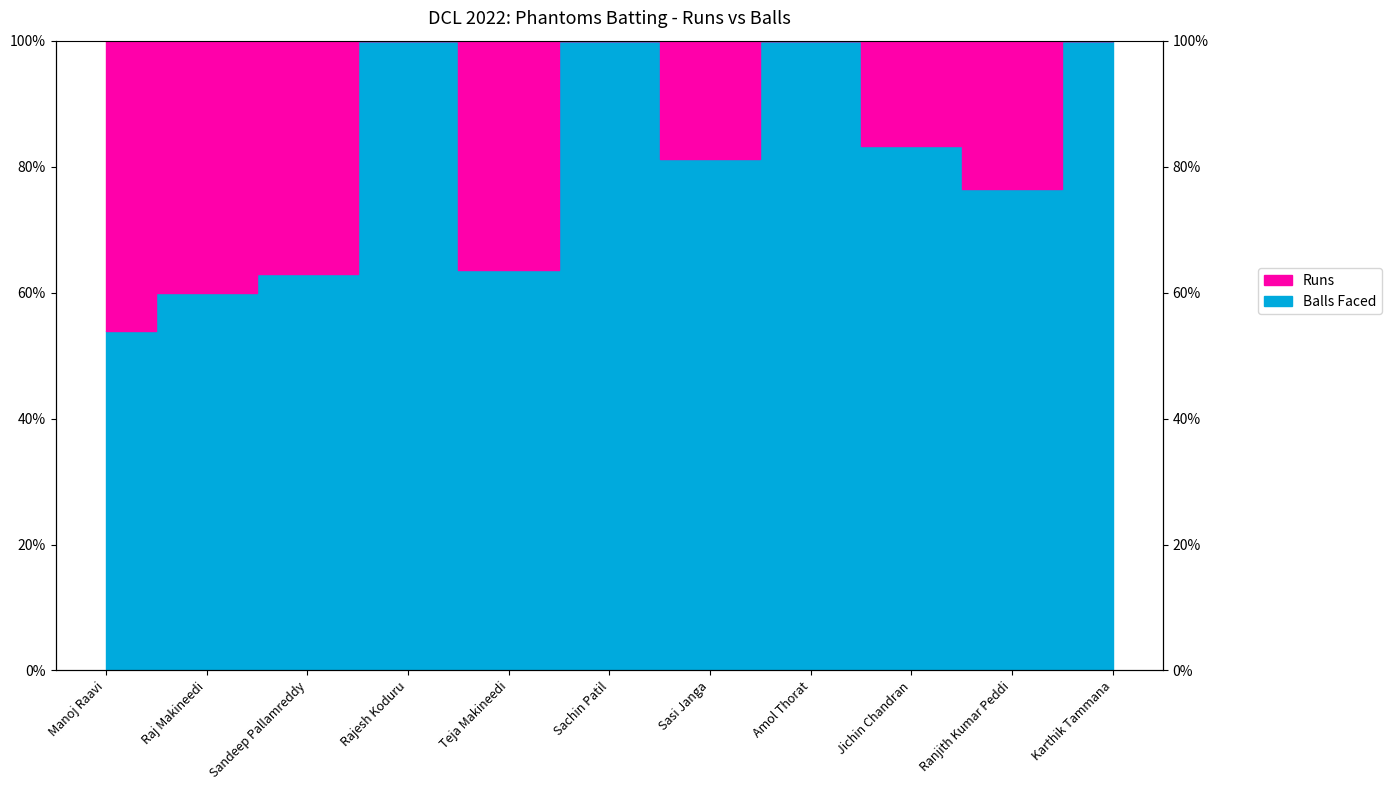

What is the difference between the maximum and minimum values in the Runs series?

46.2